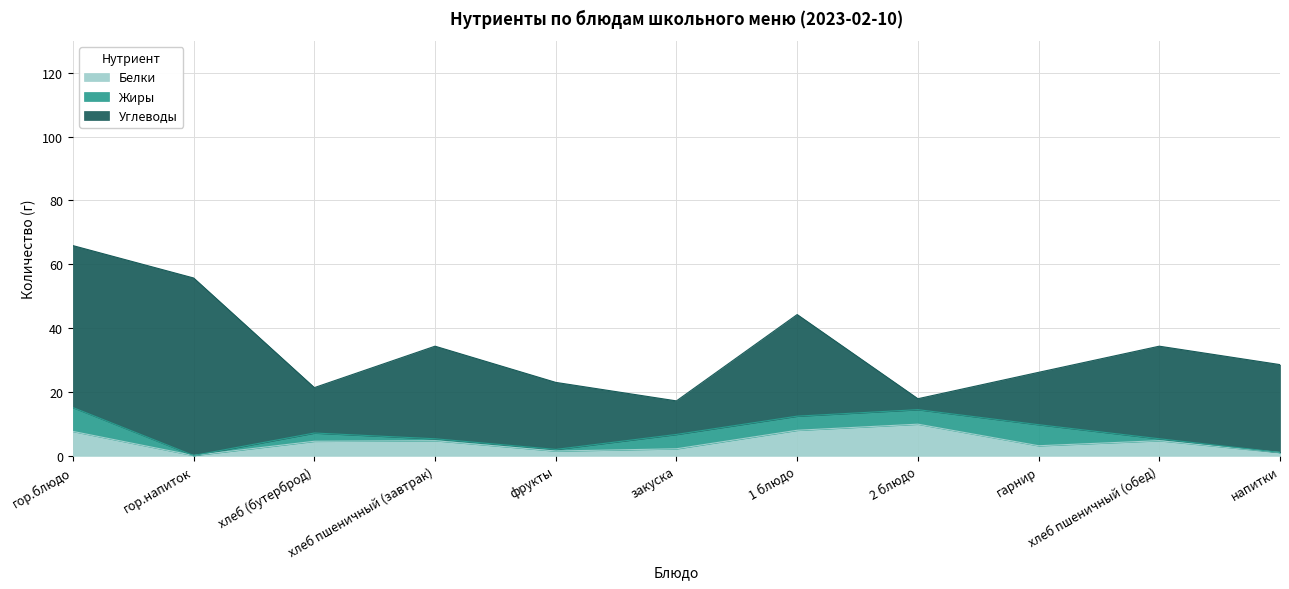

Which series changed the most between закуска and 2 блюдо?

Белки